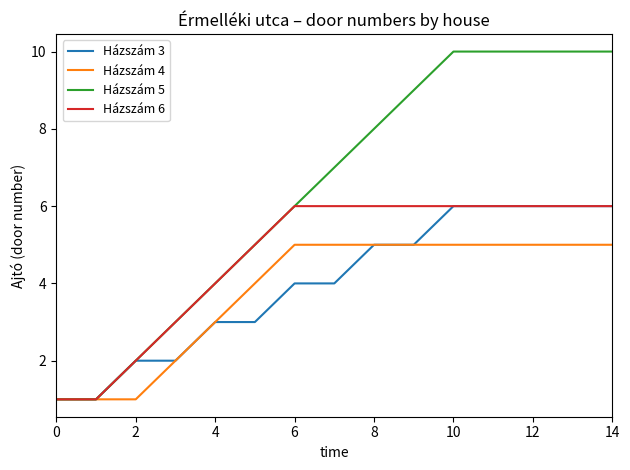

What is the greatest value displayed?

10